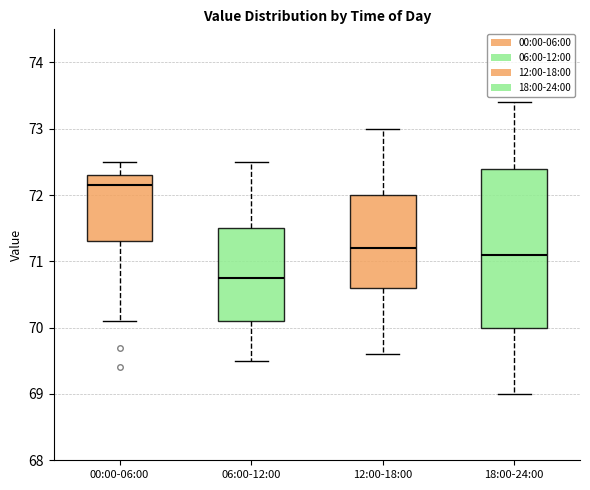

Which box's median line is the lowest?

06:00-12:00